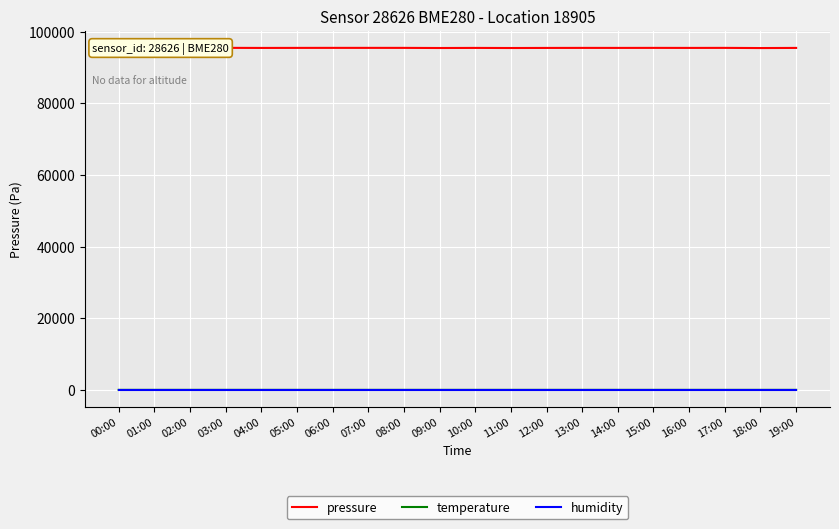

Which series has the widest spread of values?

pressure